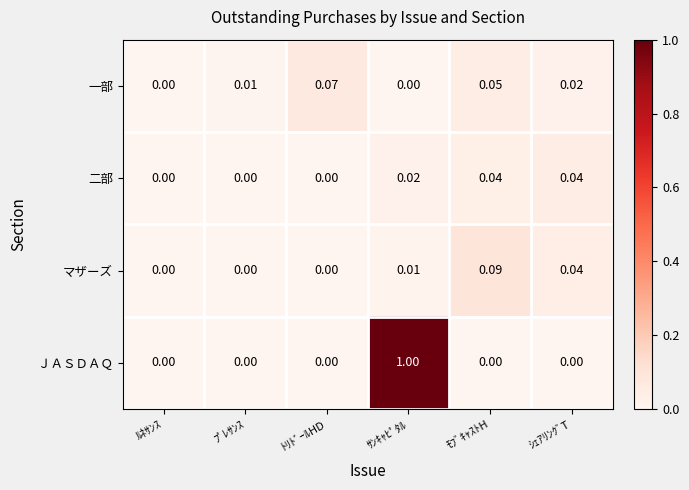

At which label does マザーズ reach its peak?

ﾓﾌﾞｷｬｽﾄH